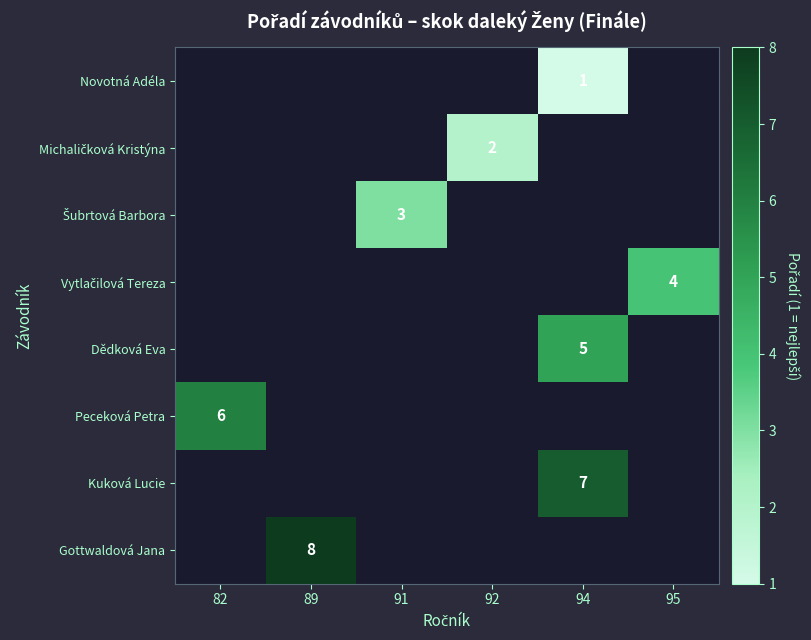

Which category has the lowest value in the Peceková Petra series?

82